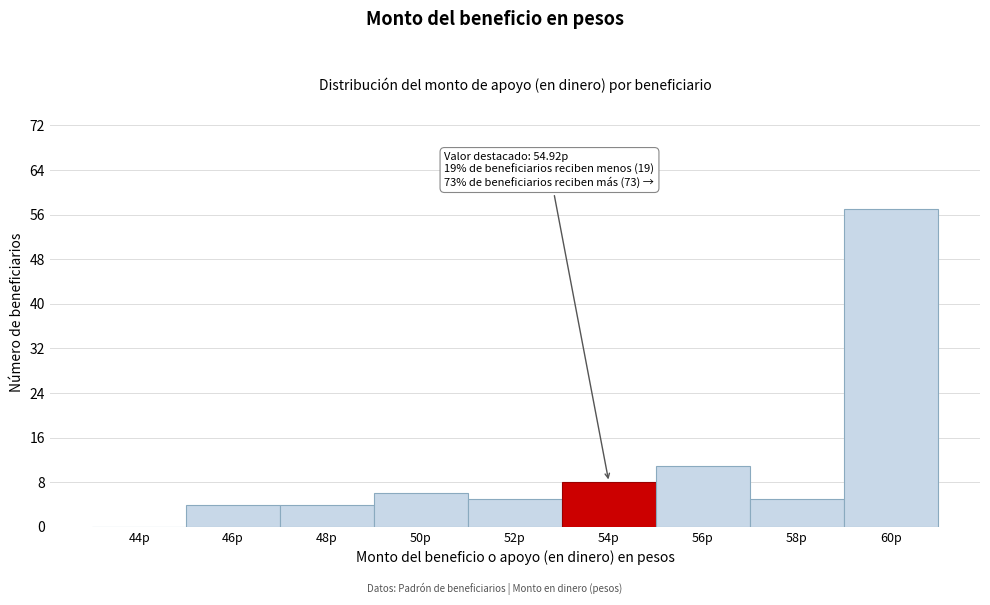

Reading left to right, transcribe all the data shown in this chart.

44p=0	46p=4	48p=4	50p=6	52p=5	54p=8	56p=11	58p=5	60p=57